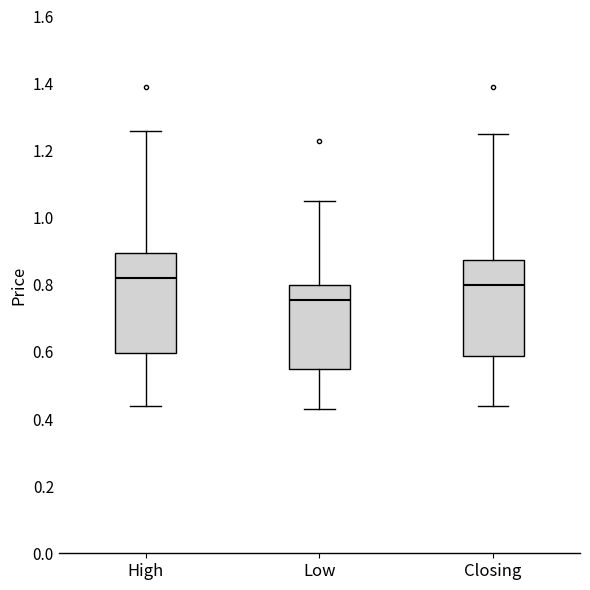

Reading left to right, transcribe this box plot: for each box, give where its median line is, the range the box spans, and where its two whiskers end, as read against the y-axis. The values are not printed on the chart, so give them approximately, as read against the axis.

High: median 0.82, box 0.60 to 0.90, whiskers 0.44 to 1.26
Low: median 0.76, box 0.56 to 0.80, whiskers 0.44 to 1.06
Closing: median 0.80, box 0.58 to 0.88, whiskers 0.44 to 1.26